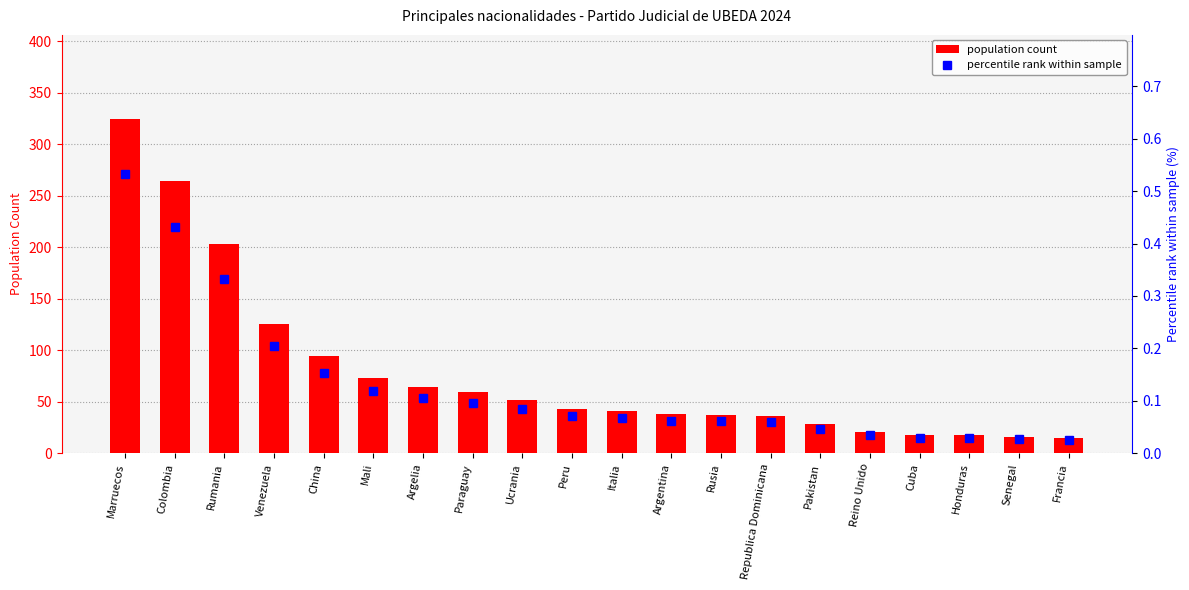

Does the chart contain any negative values?

No